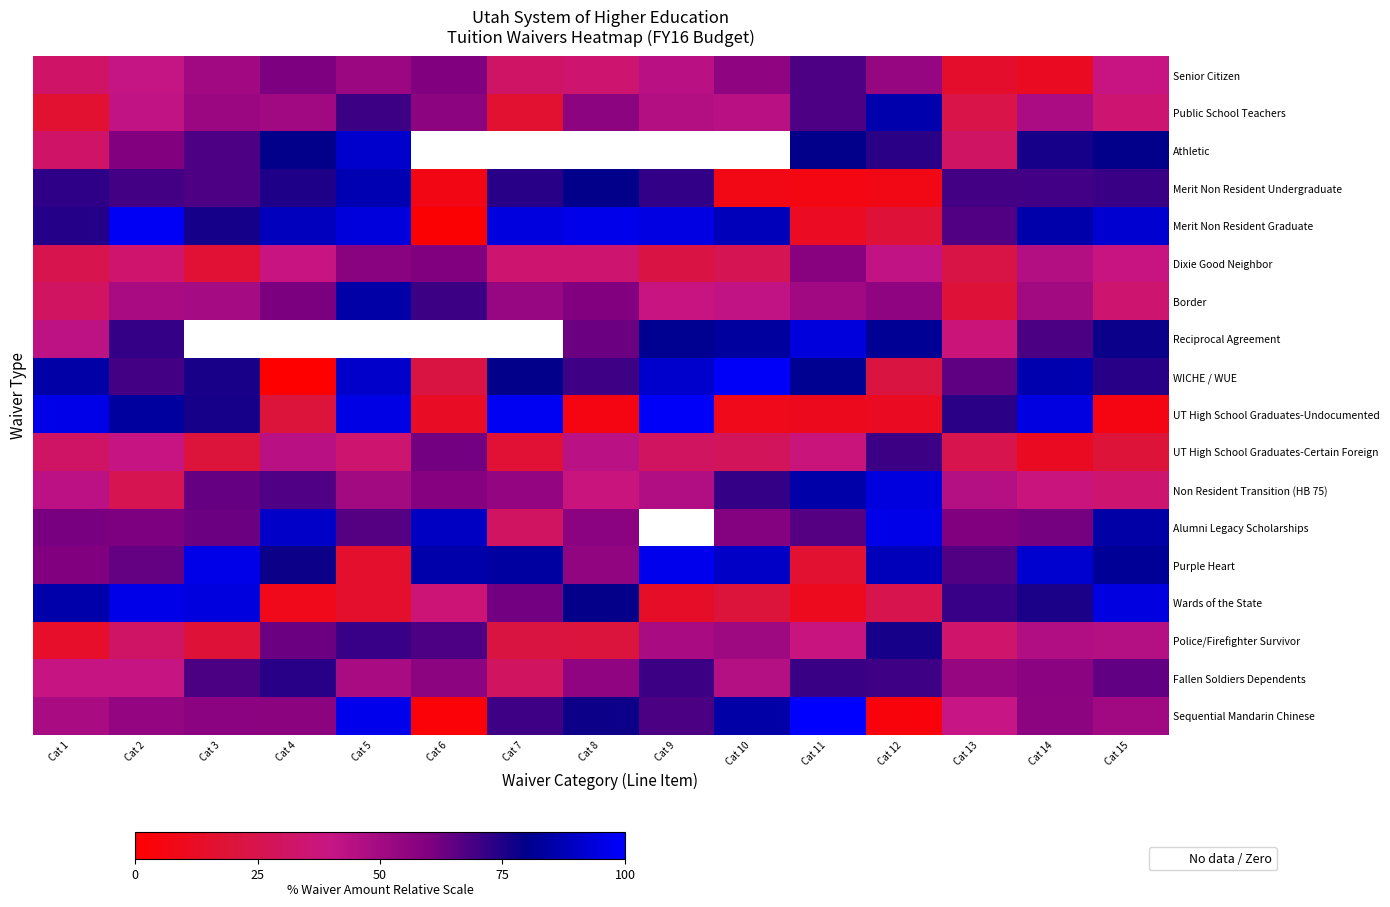

How many values in the Fallen Soldiers Dependents series exceed 56?

8